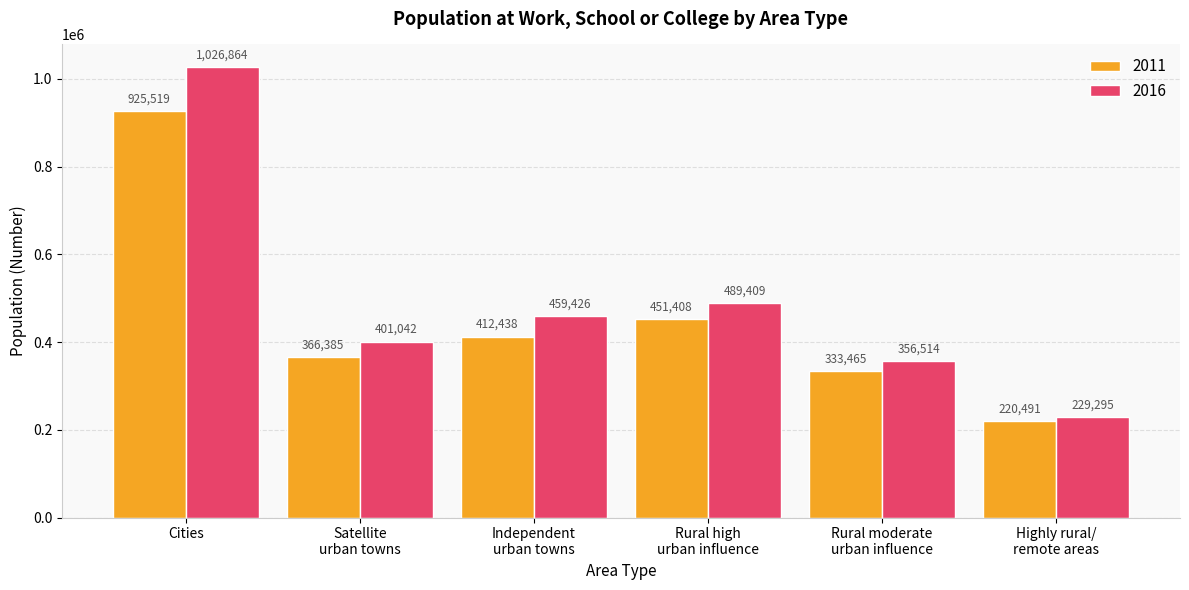

At which category is the sum across all series the highest?

Cities